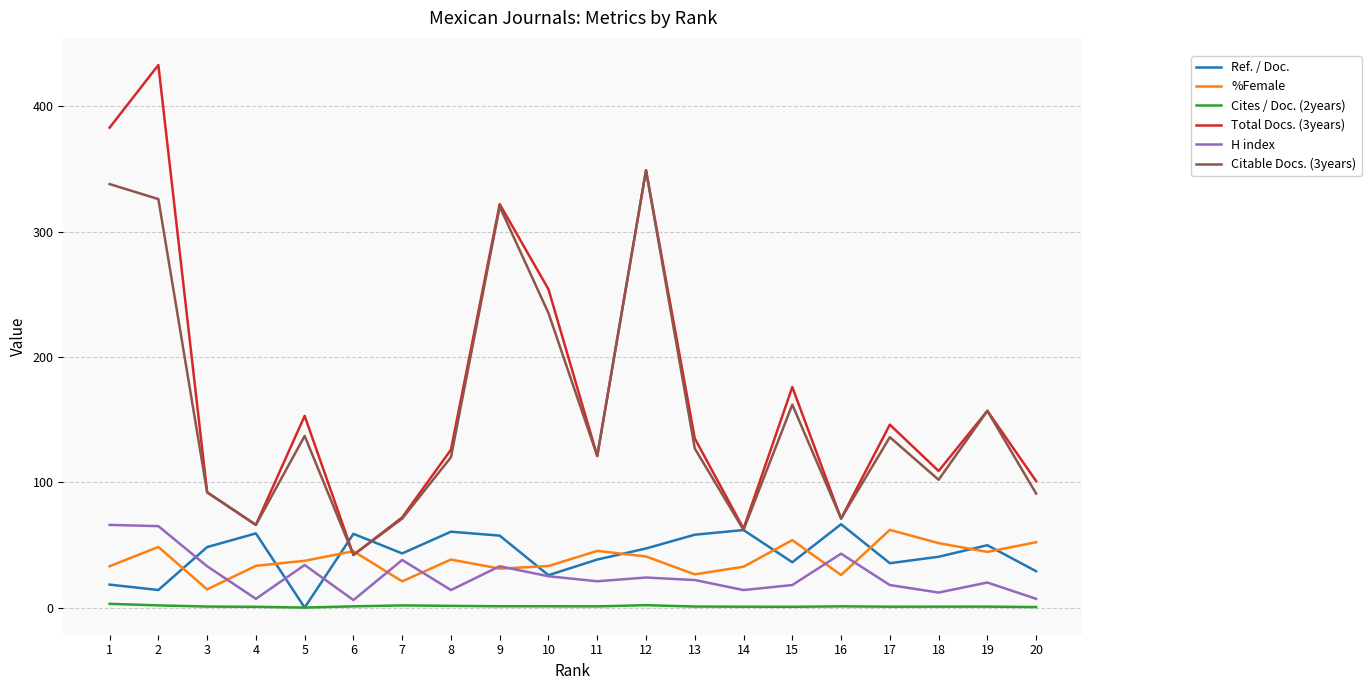

The %Female series shows 6.4 at 13. True or false?

False